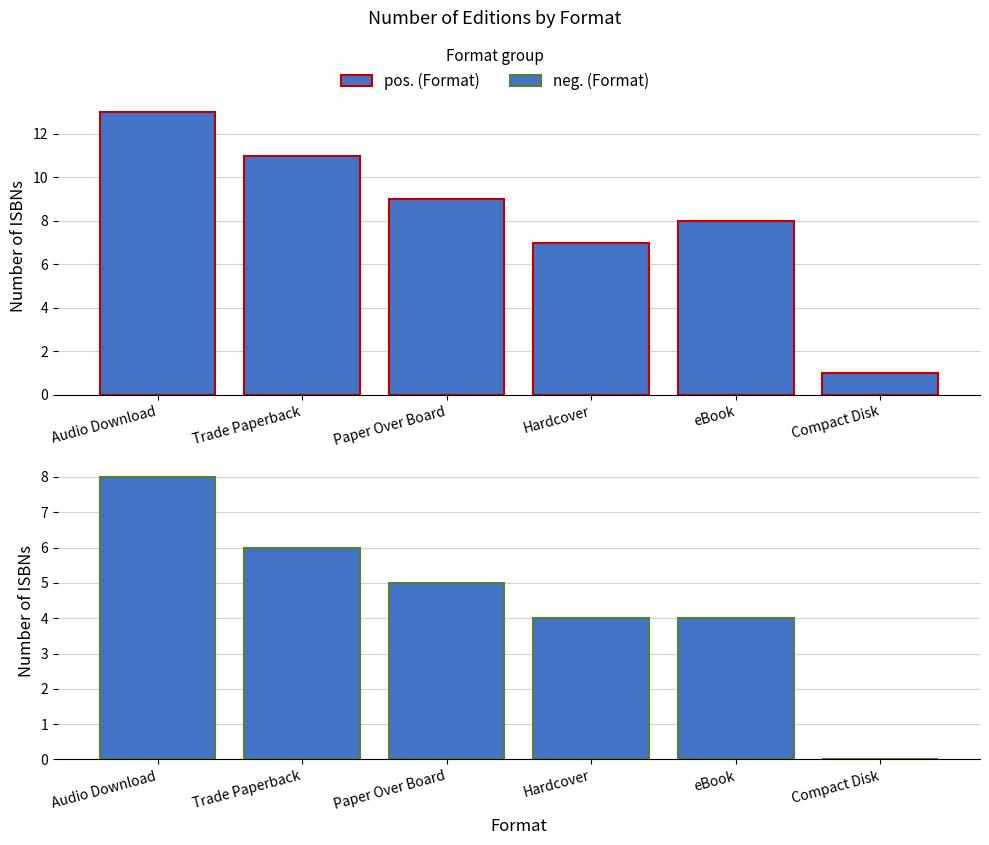

What is the label of the 3rd bar from the left?

Paper Over Board